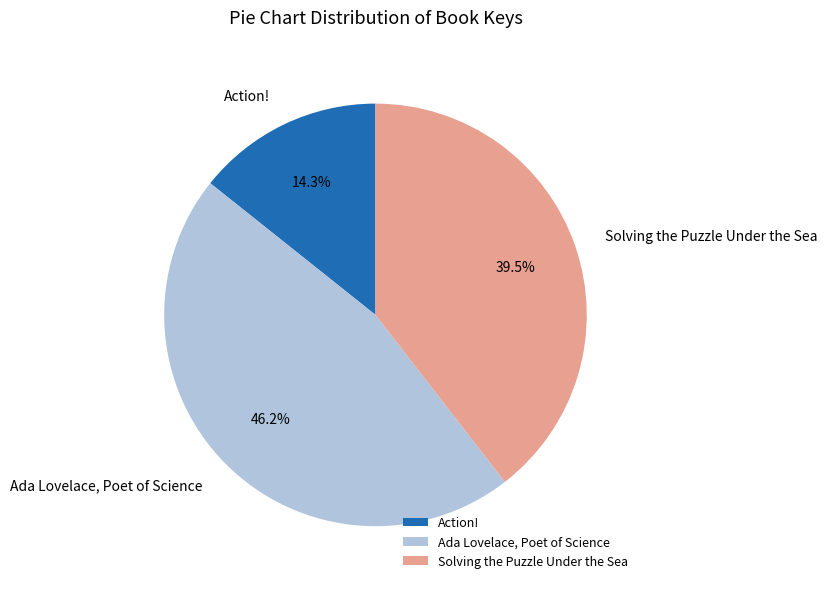

Rank the categories by value from highest to lowest.

Ada Lovelace, Poet of Science, Solving the Puzzle Under the Sea, Action!